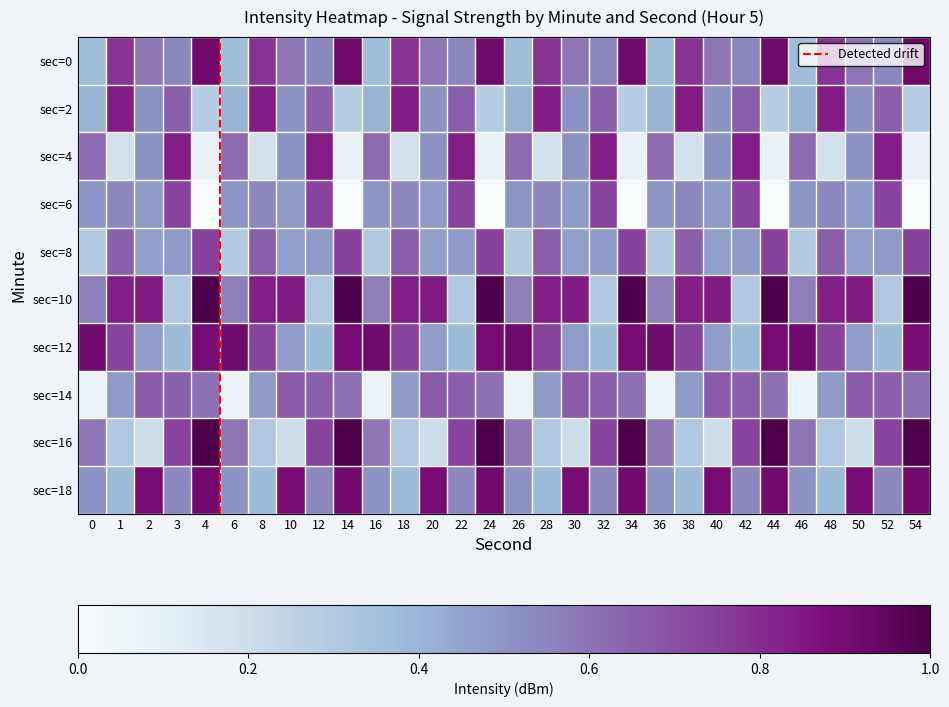

Reading left to right, extract all data points from this chart.

0: 0=0.4	1=0.8	2=0.6	3=0.5	4=0.9	6=0.4	8=0.8	10=0.6	12=0.5	14=0.9	16=0.4	18=0.8	20=0.6	22=0.5	24=0.9	26=0.4	28=0.8	30=0.6	32=0.5	34=0.9	36=0.4	38=0.8	40=0.6	42=0.5	44=0.9	46=0.4	48=0.8	50=0.6	52=0.5	54=0.9
2: 0=0.4	1=0.8	2=0.5	3=0.7	4=0.3	6=0.4	8=0.8	10=0.5	12=0.7	14=0.3	16=0.4	18=0.8	20=0.5	22=0.7	24=0.3	26=0.4	28=0.8	30=0.5	32=0.7	34=0.3	36=0.4	38=0.8	40=0.5	42=0.7	44=0.3	46=0.4	48=0.8	50=0.5	52=0.7	54=0.3
4: 0=0.6	1=0.2	2=0.5	3=0.8	4=0.1	6=0.6	8=0.2	10=0.5	12=0.8	14=0.1	16=0.6	18=0.2	20=0.5	22=0.8	24=0.1	26=0.6	28=0.2	30=0.5	32=0.8	34=0.1	36=0.6	38=0.2	40=0.5	42=0.8	44=0.1	46=0.6	48=0.2	50=0.5	52=0.8	54=0.1
6: 0=0.5	1=0.5	2=0.5	3=0.7	4=0.0	6=0.5	8=0.5	10=0.5	12=0.7	14=0.0	16=0.5	18=0.5	20=0.5	22=0.7	24=0.0	26=0.5	28=0.5	30=0.5	32=0.7	34=0.0	36=0.5	38=0.5	40=0.5	42=0.7	44=0.0	46=0.5	48=0.5	50=0.5	52=0.7	54=0.0
8: 0=0.3	1=0.7	2=0.5	3=0.5	4=0.7	6=0.3	8=0.7	10=0.5	12=0.5	14=0.7	16=0.3	18=0.7	20=0.5	22=0.5	24=0.7	26=0.3	28=0.7	30=0.5	32=0.5	34=0.7	36=0.3	38=0.7	40=0.5	42=0.5	44=0.7	46=0.3	48=0.7	50=0.5	52=0.5	54=0.7
10: 0=0.6	1=0.8	2=0.8	3=0.3	4=1.0	6=0.6	8=0.8	10=0.8	12=0.3	14=1.0	16=0.6	18=0.8	20=0.8	22=0.3	24=1.0	26=0.6	28=0.8	30=0.8	32=0.3	34=1.0	36=0.6	38=0.8	40=0.8	42=0.3	44=1.0	46=0.6	48=0.8	50=0.8	52=0.3	54=1.0
12: 0=0.9	1=0.7	2=0.5	3=0.4	4=0.9	6=0.9	8=0.7	10=0.5	12=0.4	14=0.9	16=0.9	18=0.7	20=0.5	22=0.4	24=0.9	26=0.9	28=0.7	30=0.5	32=0.4	34=0.9	36=0.9	38=0.7	40=0.5	42=0.4	44=0.9	46=0.9	48=0.7	50=0.5	52=0.4	54=0.9
14: 0=0.1	1=0.5	2=0.7	3=0.7	4=0.6	6=0.1	8=0.5	10=0.7	12=0.7	14=0.6	16=0.1	18=0.5	20=0.7	22=0.7	24=0.6	26=0.1	28=0.5	30=0.7	32=0.7	34=0.6	36=0.1	38=0.5	40=0.7	42=0.7	44=0.6	46=0.1	48=0.5	50=0.7	52=0.7	54=0.6
16: 0=0.6	1=0.3	2=0.2	3=0.7	4=1.0	6=0.6	8=0.3	10=0.2	12=0.7	14=1.0	16=0.6	18=0.3	20=0.2	22=0.7	24=1.0	26=0.6	28=0.3	30=0.2	32=0.7	34=1.0	36=0.6	38=0.3	40=0.2	42=0.7	44=1.0	46=0.6	48=0.3	50=0.2	52=0.7	54=1.0
18: 0=0.5	1=0.4	2=0.9	3=0.5	4=0.9	6=0.5	8=0.4	10=0.9	12=0.5	14=0.9	16=0.5	18=0.4	20=0.9	22=0.5	24=0.9	26=0.5	28=0.4	30=0.9	32=0.5	34=0.9	36=0.5	38=0.4	40=0.9	42=0.5	44=0.9	46=0.5	48=0.4	50=0.9	52=0.5	54=0.9